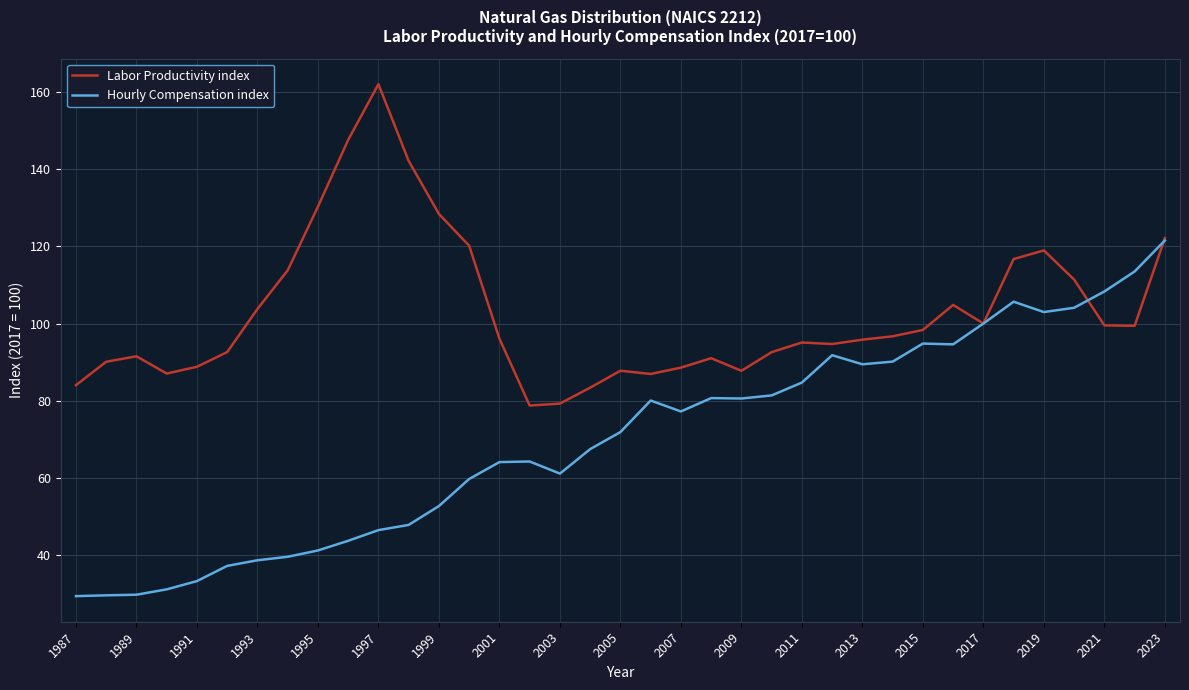

Does the chart display data point markers on the line(s)?

No